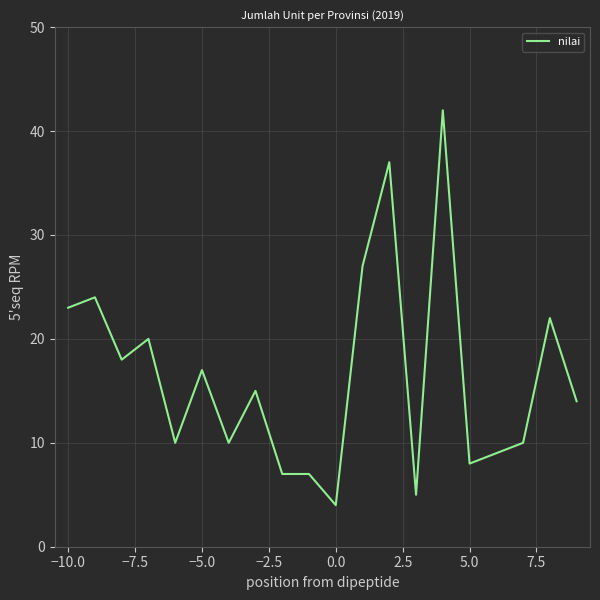

What is the maximum value shown in the chart?

42